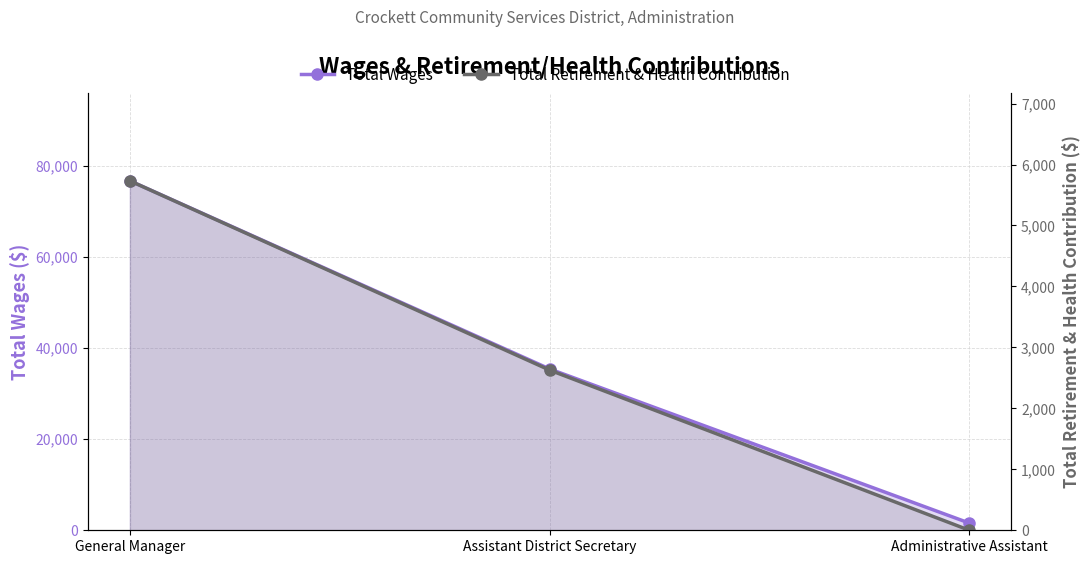

Which series has the largest total across all categories?

Total Wages